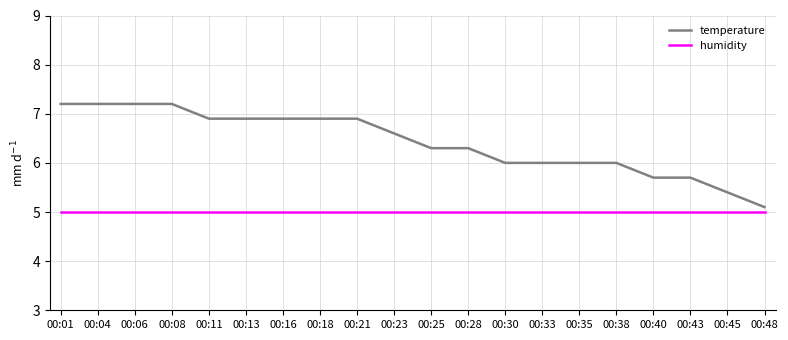

True or false: humidity and temperature intersect in this chart.

False